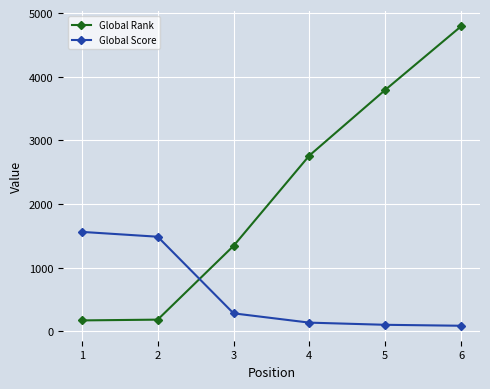

After their last crossing, which series has the higher values: Global Rank or Global Score?

Global Rank